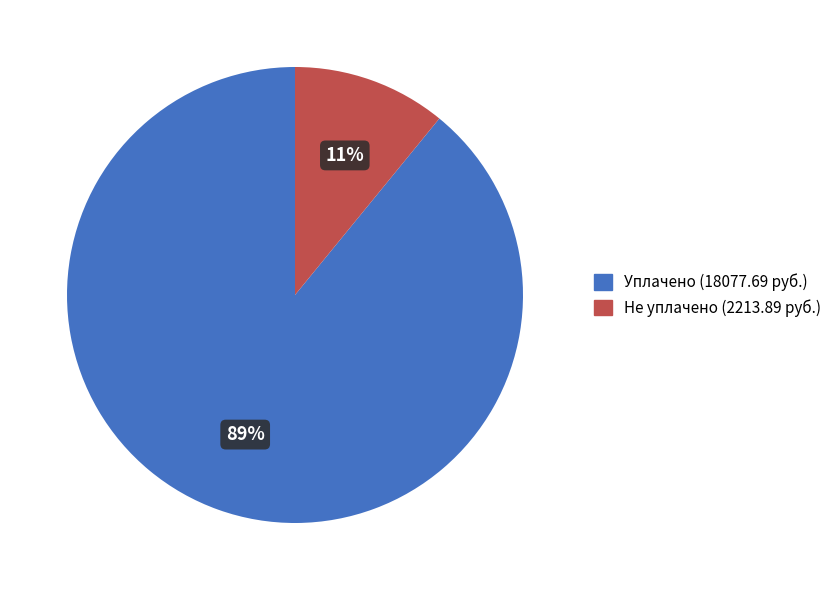

How many segments does this pie chart have?

2